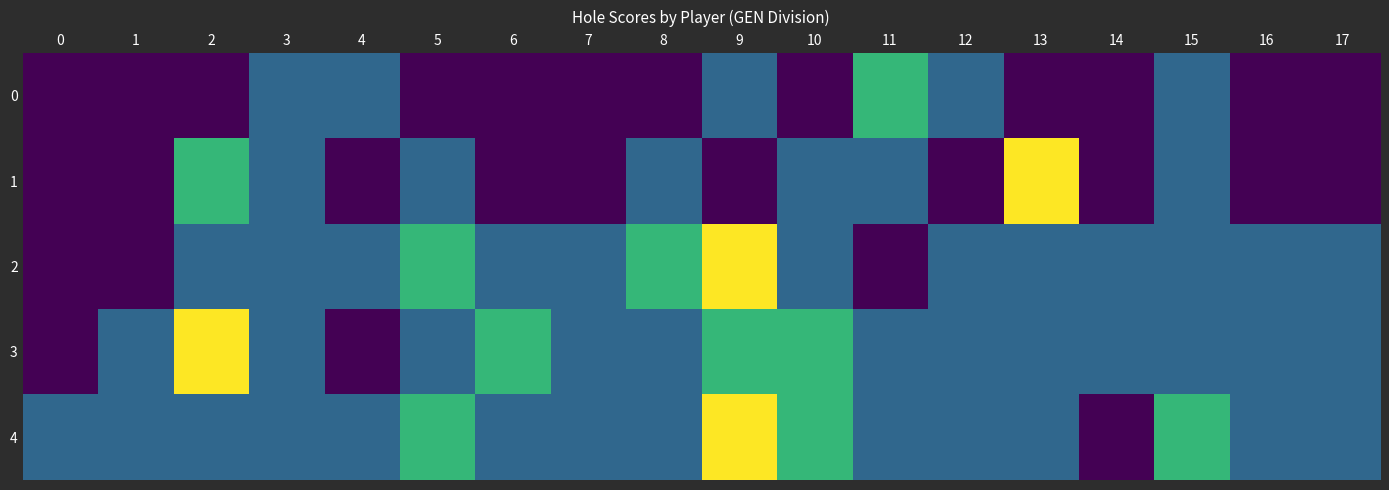

Reading left to right, what are all the values shown in this chart?

0: 0=2	1=2	2=2	3=3	4=3	5=2	6=2	7=2	8=2	9=3	10=2	11=4	12=3	13=2	14=2	15=3	16=2	17=2
1: 0=2	1=2	2=4	3=3	4=2	5=3	6=2	7=2	8=3	9=2	10=3	11=3	12=2	13=5	14=2	15=3	16=2	17=2
2: 0=2	1=2	2=3	3=3	4=3	5=4	6=3	7=3	8=4	9=5	10=3	11=2	12=3	13=3	14=3	15=3	16=3	17=3
3: 0=2	1=3	2=5	3=3	4=2	5=3	6=4	7=3	8=3	9=4	10=4	11=3	12=3	13=3	14=3	15=3	16=3	17=3
4: 0=3	1=3	2=3	3=3	4=3	5=4	6=3	7=3	8=3	9=5	10=4	11=3	12=3	13=3	14=2	15=4	16=3	17=3